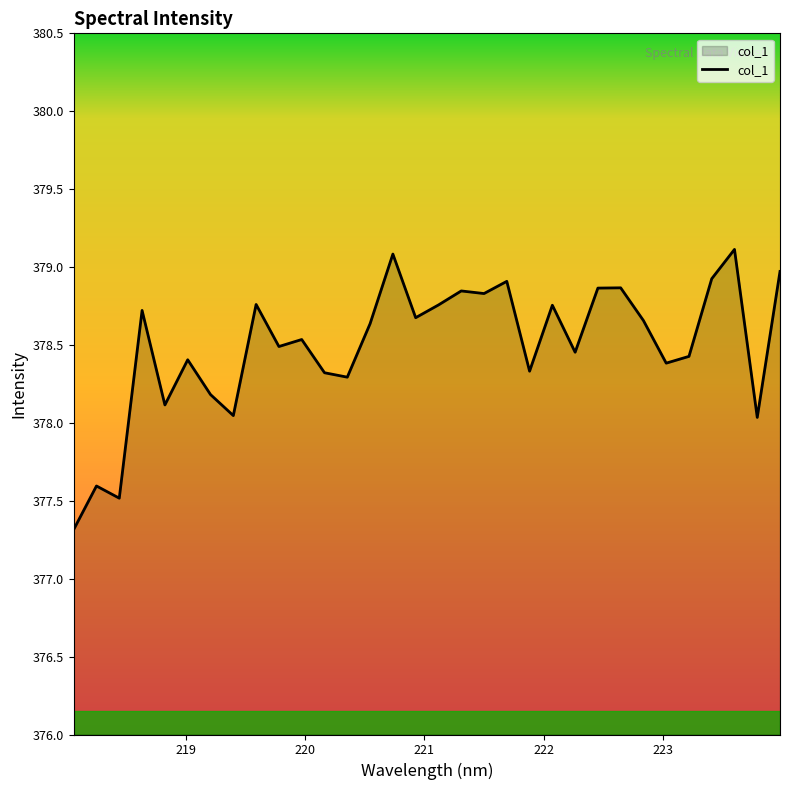

What is the difference between the maximum and minimum values?

1.8